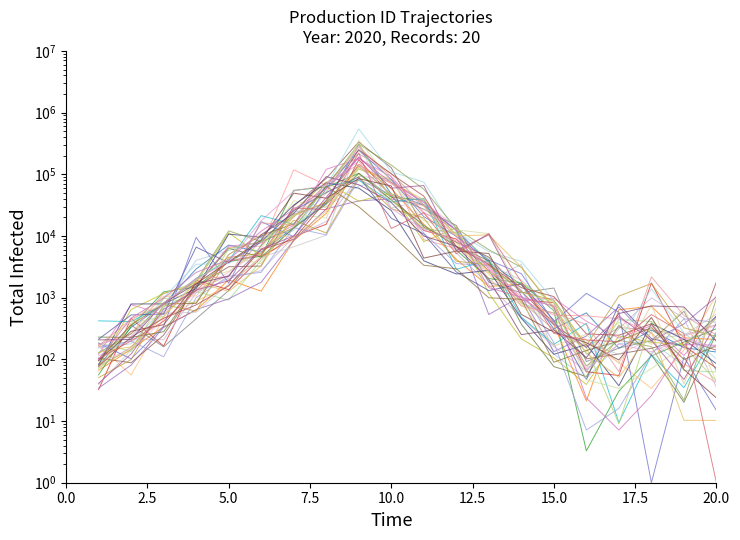

True or false: Row 2 has more than 0 interior local peaks.

True